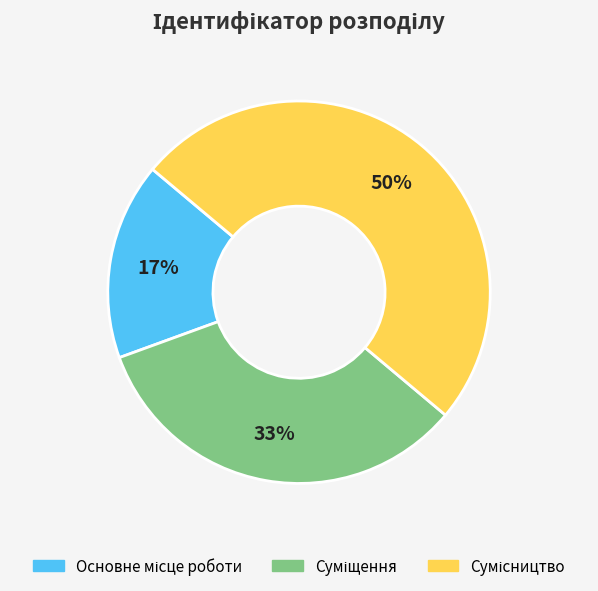

To the nearest percent, what is the average slice percentage?

33%